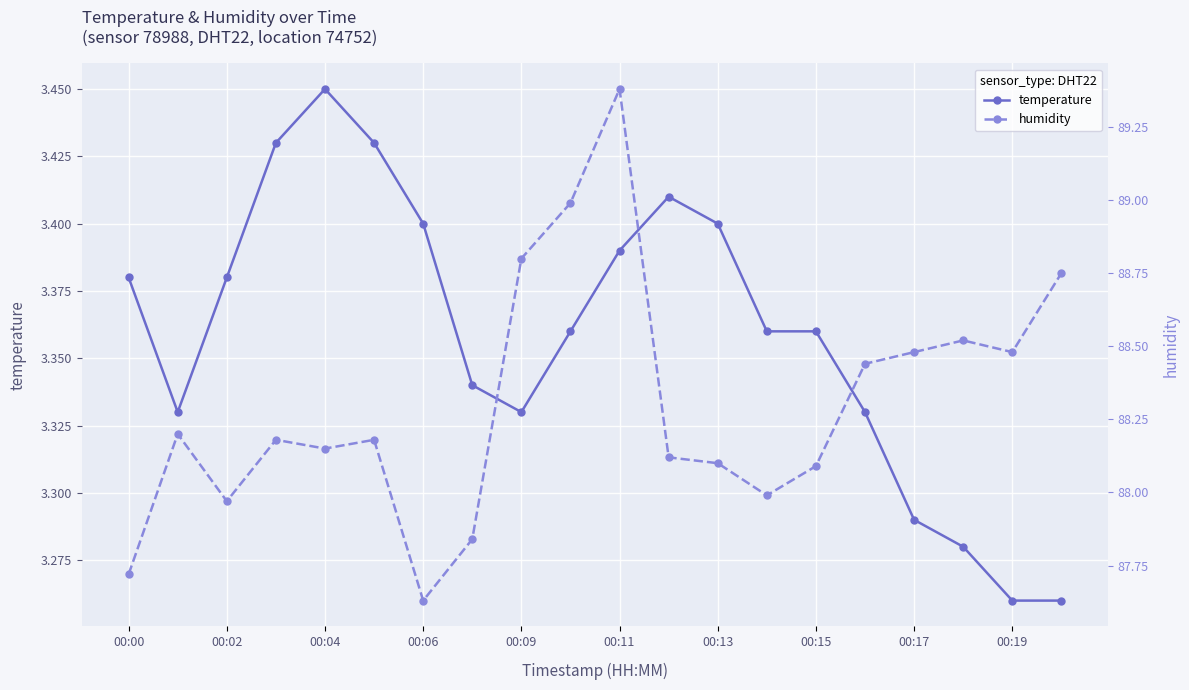

True or false: humidity and temperature intersect in this chart.

False